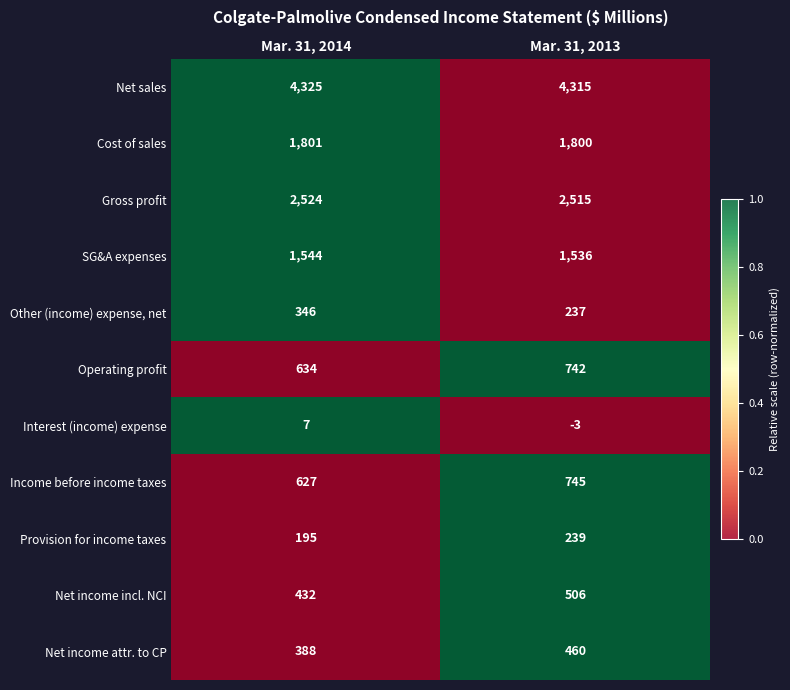

Which series has the largest range (max minus min)?

Income before income taxes